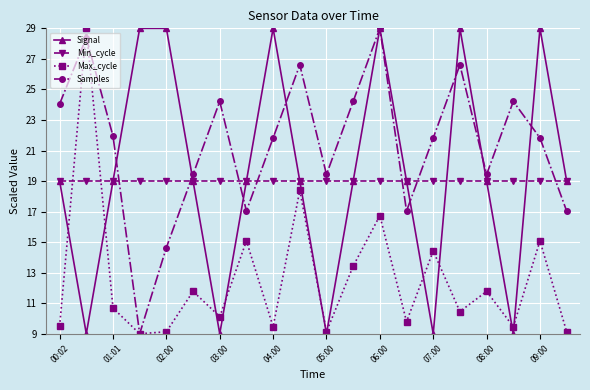

In Samples, how many points are lower than both neighbors (excluding endpoints)?

5